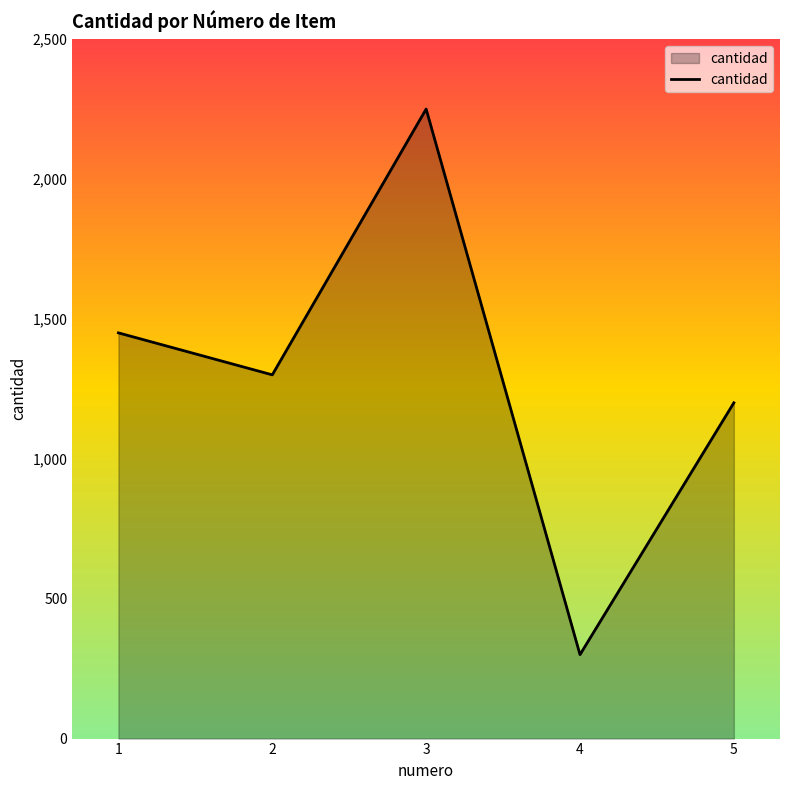

How many lines are shown in the chart?

1